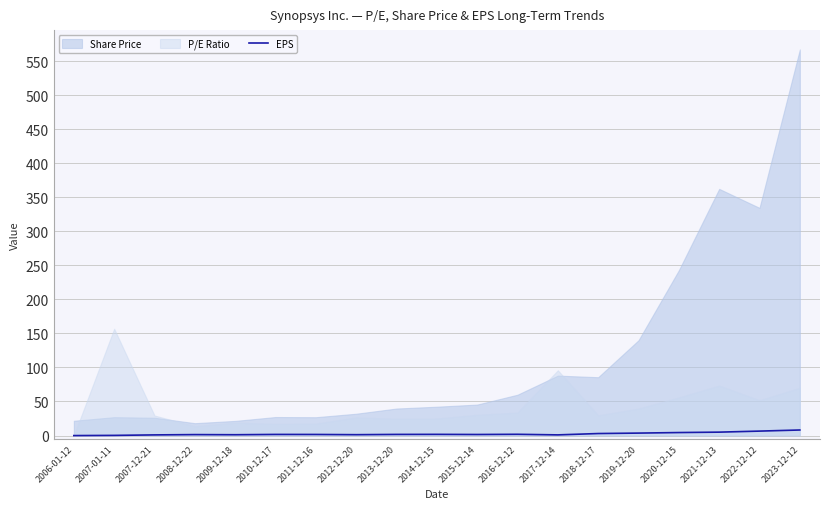

Which category has the highest value across all series?

2023-12-12